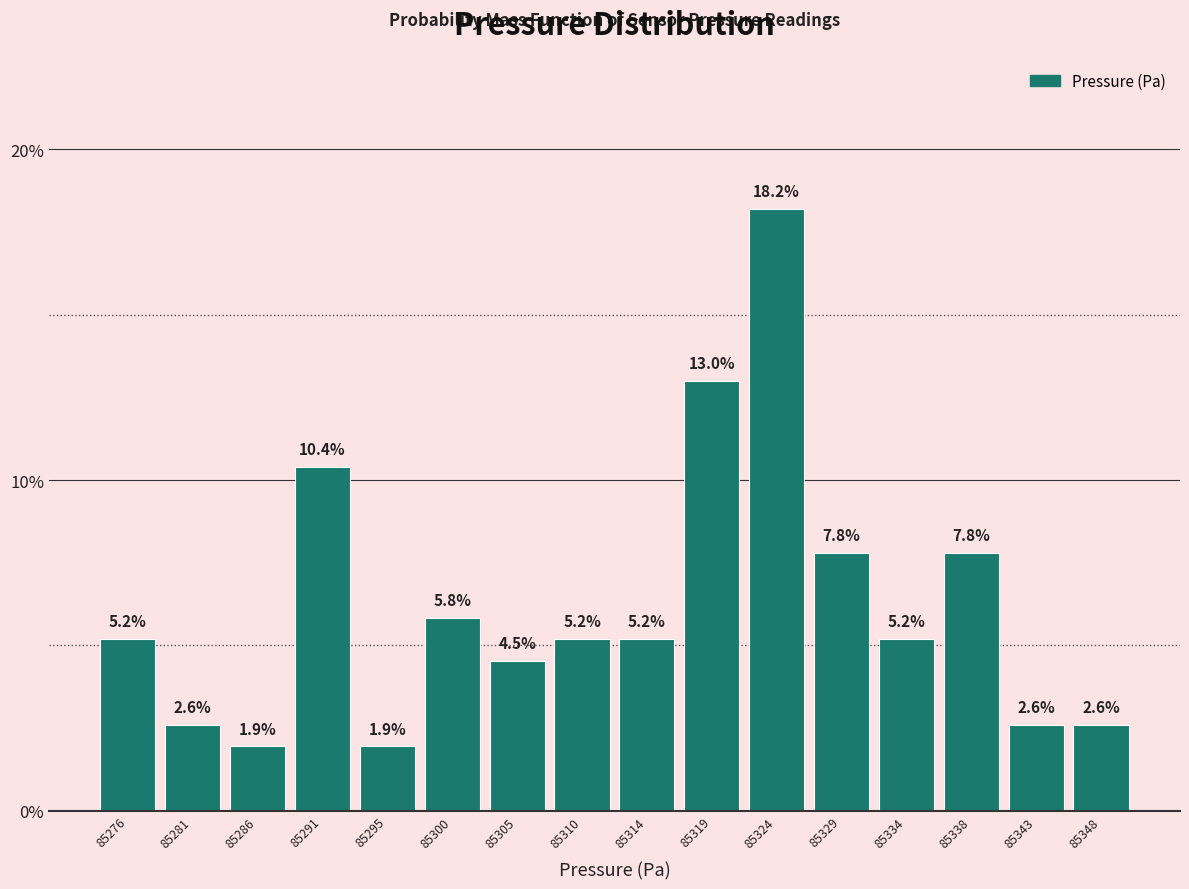

What is the height of the bar covering 85307.5 to 85312.0 on the x-axis? The bar edges are not printed on the chart, so give them approximately, as read against the axis.

5.2